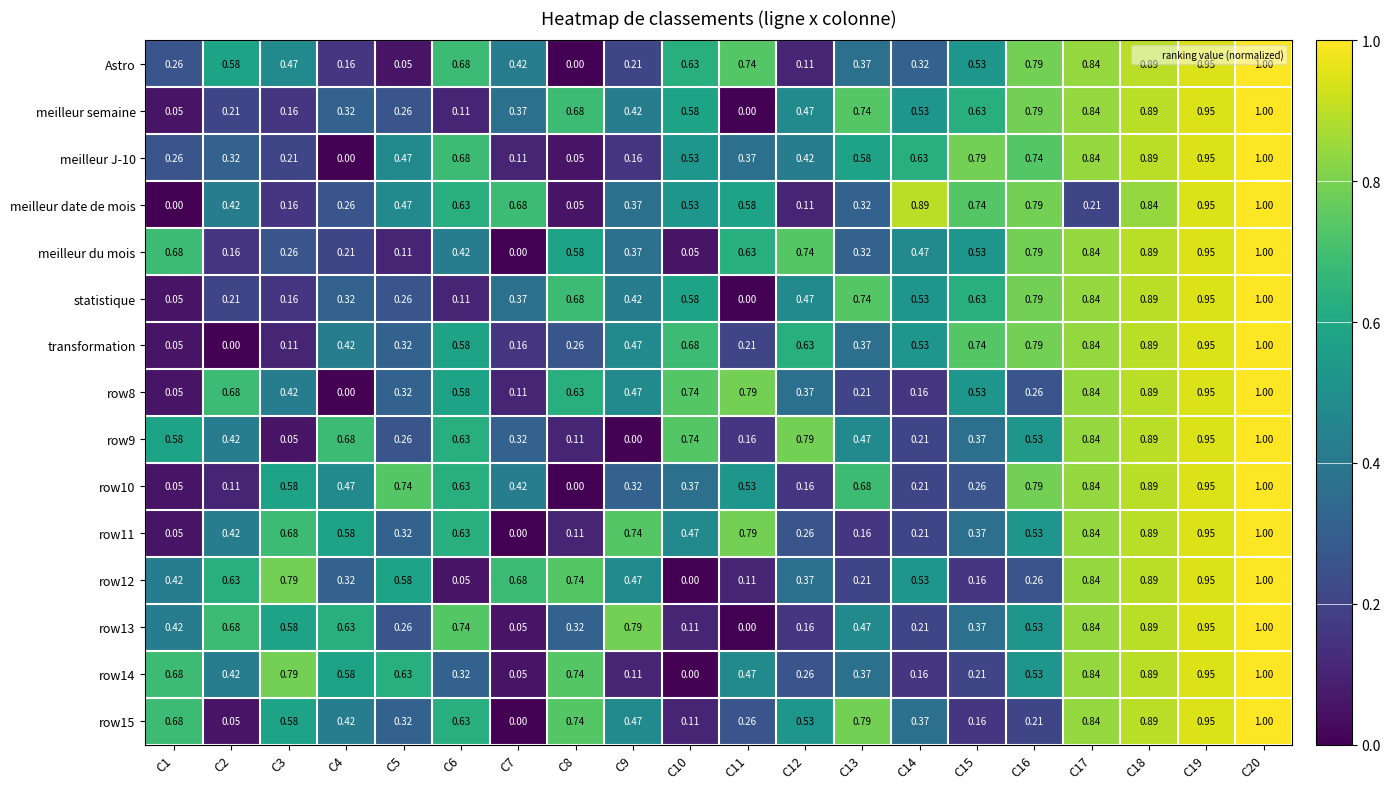

How many distinct data groups are displayed?

15